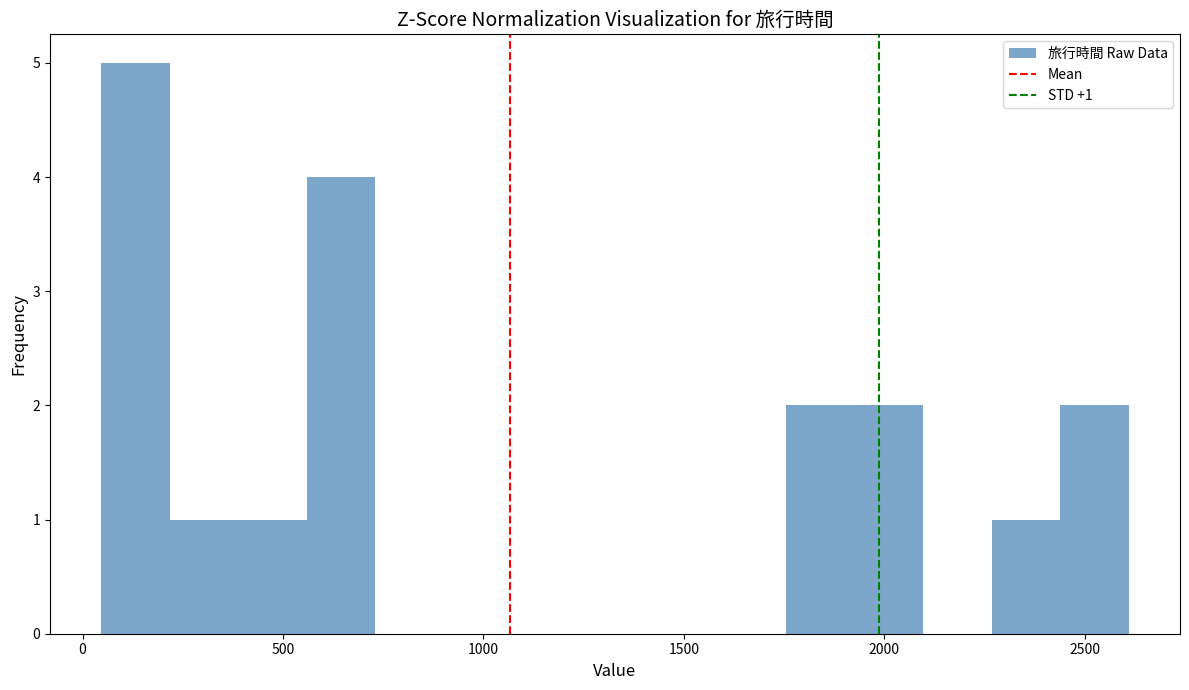

Read against the x-axis, roughly where is the centre of the tallest bar?

150